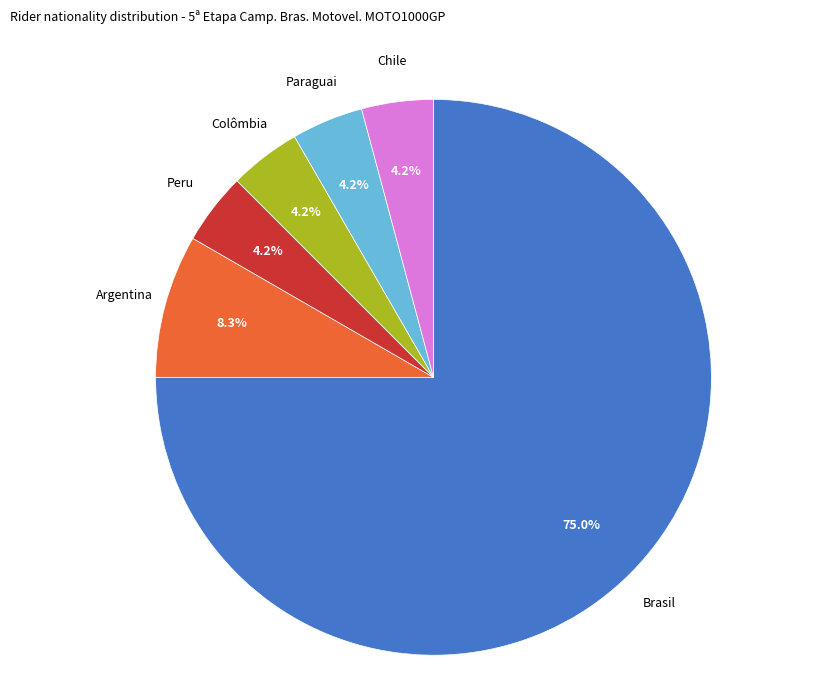

To the nearest percent, what is the difference between the Brasil and Argentina slice percentages?

67%